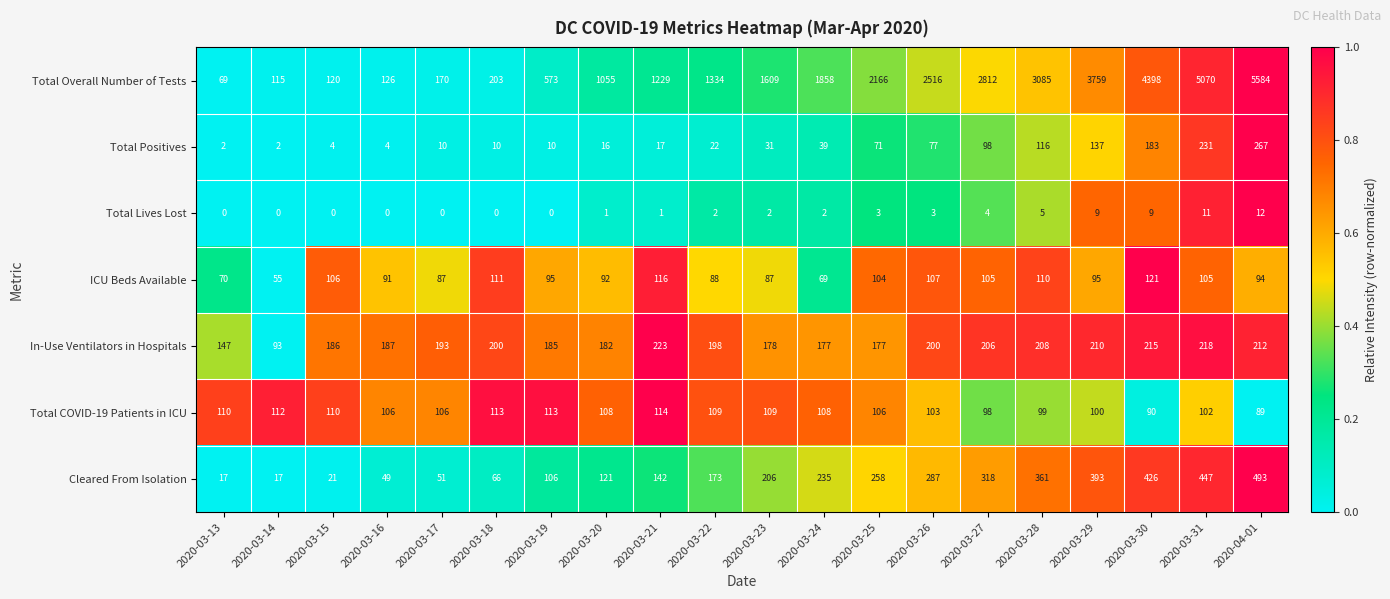

Rank the series at 2020-03-19 from lowest to highest value.

Total Lives Lost, Total Positives, ICU Beds Available, Cleared From Isolation, Total COVID-19 Patients in ICU, In-Use Ventilators in Hospitals, Total Overall Number of Tests